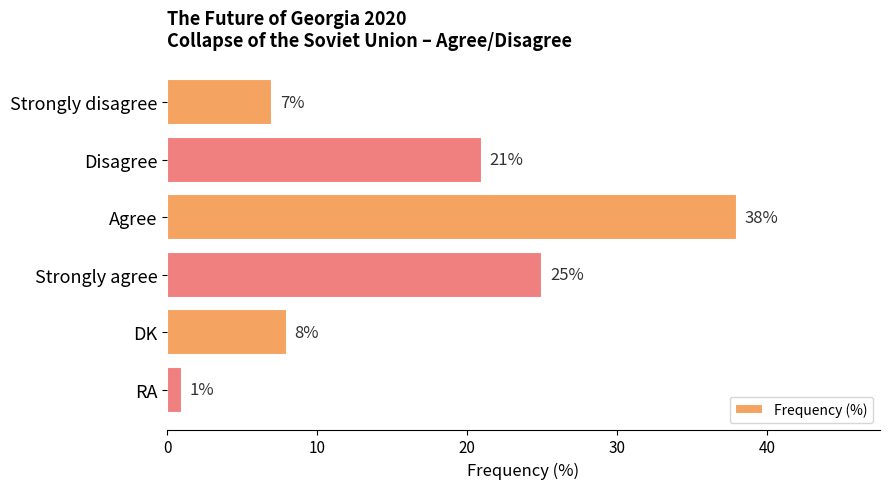

What is the difference between the maximum and minimum values?

37